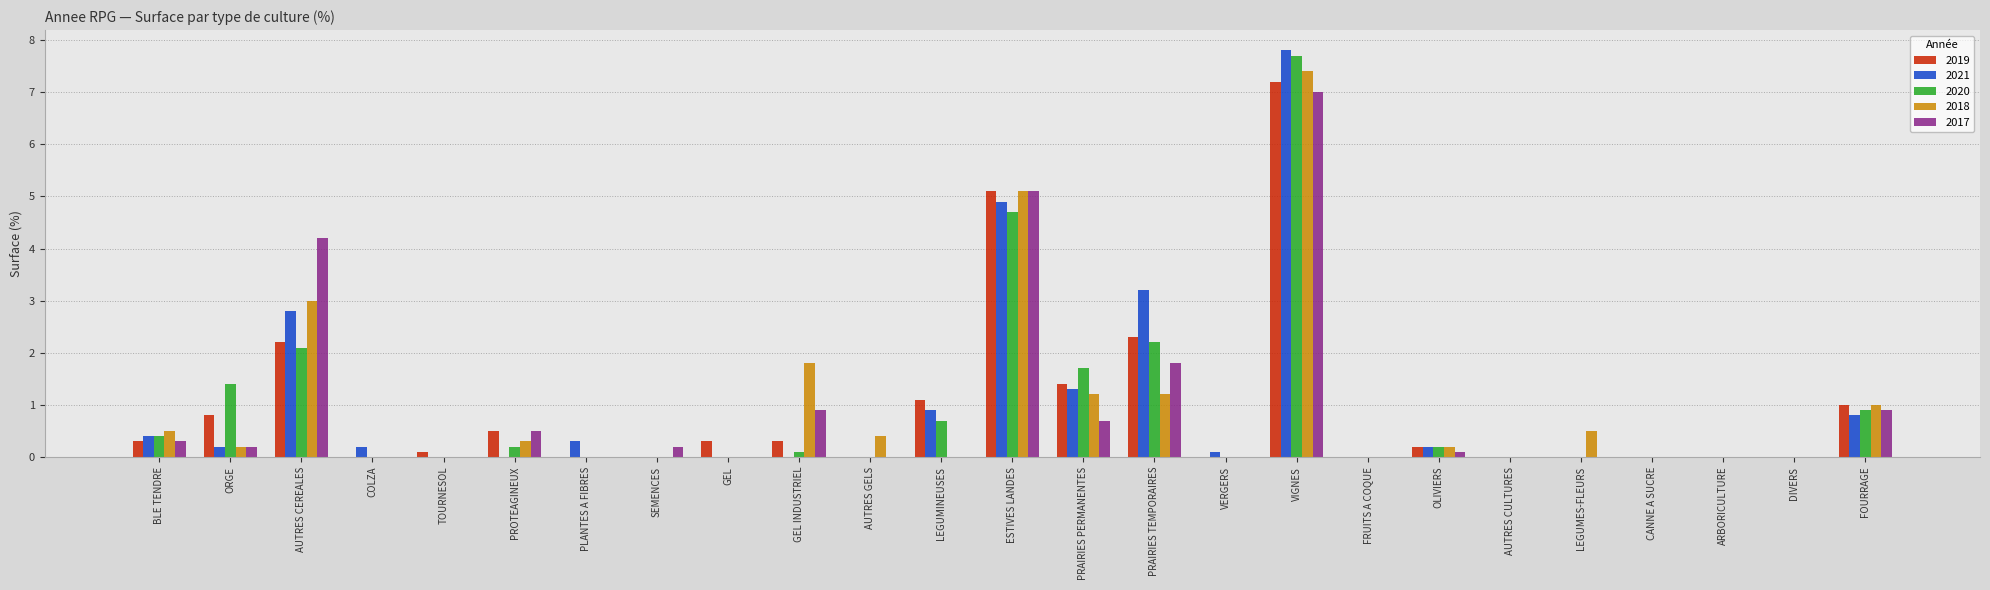

Reading left to right, extract all data points from this chart.

2019: BLE TENDRE=0.3	ORGE=0.8	AUTRES CEREALES=2.2	COLZA=0.0	TOURNESOL=0.1	PROTEAGINEUX=0.5	PLANTES A FIBRES=0.0	SEMENCES=0.0	GEL=0.3	GEL INDUSTRIEL=0.3	AUTRES GELS=0.0	LEGUMINEUSES=1.1	ESTIVES LANDES=5.1	PRAIRIES PERMANENTES=1.4	PRAIRIES TEMPORAIRES=2.3	VERGERS=0.0	VIGNES=7.2	FRUITS A COQUE=0.0	OLIVIERS=0.2	AUTRES CULTURES=0.0	LEGUMES-FLEURS=0.0	CANNE A SUCRE=0.0	ARBORICULTURE=0.0	DIVERS=0.0	FOURRAGE=1.0
2021: BLE TENDRE=0.4	ORGE=0.2	AUTRES CEREALES=2.8	COLZA=0.2	TOURNESOL=0.0	PROTEAGINEUX=0.0	PLANTES A FIBRES=0.3	SEMENCES=0.0	GEL=0.0	GEL INDUSTRIEL=0.0	AUTRES GELS=0.0	LEGUMINEUSES=0.9	ESTIVES LANDES=4.9	PRAIRIES PERMANENTES=1.3	PRAIRIES TEMPORAIRES=3.2	VERGERS=0.1	VIGNES=7.8	FRUITS A COQUE=0.0	OLIVIERS=0.2	AUTRES CULTURES=0.0	LEGUMES-FLEURS=0.0	CANNE A SUCRE=0.0	ARBORICULTURE=0.0	DIVERS=0.0	FOURRAGE=0.8
2020: BLE TENDRE=0.4	ORGE=1.4	AUTRES CEREALES=2.1	COLZA=0.0	TOURNESOL=0.0	PROTEAGINEUX=0.2	PLANTES A FIBRES=0.0	SEMENCES=0.0	GEL=0.0	GEL INDUSTRIEL=0.1	AUTRES GELS=0.0	LEGUMINEUSES=0.7	ESTIVES LANDES=4.7	PRAIRIES PERMANENTES=1.7	PRAIRIES TEMPORAIRES=2.2	VERGERS=0.0	VIGNES=7.7	FRUITS A COQUE=0.0	OLIVIERS=0.2	AUTRES CULTURES=0.0	LEGUMES-FLEURS=0.0	CANNE A SUCRE=0.0	ARBORICULTURE=0.0	DIVERS=0.0	FOURRAGE=0.9
2018: BLE TENDRE=0.5	ORGE=0.2	AUTRES CEREALES=3.0	COLZA=0.0	TOURNESOL=0.0	PROTEAGINEUX=0.3	PLANTES A FIBRES=0.0	SEMENCES=0.0	GEL=0.0	GEL INDUSTRIEL=1.8	AUTRES GELS=0.4	LEGUMINEUSES=0.0	ESTIVES LANDES=5.1	PRAIRIES PERMANENTES=1.2	PRAIRIES TEMPORAIRES=1.2	VERGERS=0.0	VIGNES=7.4	FRUITS A COQUE=0.0	OLIVIERS=0.2	AUTRES CULTURES=0.0	LEGUMES-FLEURS=0.5	CANNE A SUCRE=0.0	ARBORICULTURE=0.0	DIVERS=0.0	FOURRAGE=1.0
2017: BLE TENDRE=0.3	ORGE=0.2	AUTRES CEREALES=4.2	COLZA=0.0	TOURNESOL=0.0	PROTEAGINEUX=0.5	PLANTES A FIBRES=0.0	SEMENCES=0.2	GEL=0.0	GEL INDUSTRIEL=0.9	AUTRES GELS=0.0	LEGUMINEUSES=0.0	ESTIVES LANDES=5.1	PRAIRIES PERMANENTES=0.7	PRAIRIES TEMPORAIRES=1.8	VERGERS=0.0	VIGNES=7.0	FRUITS A COQUE=0.0	OLIVIERS=0.1	AUTRES CULTURES=0.0	LEGUMES-FLEURS=0.0	CANNE A SUCRE=0.0	ARBORICULTURE=0.0	DIVERS=0.0	FOURRAGE=0.9